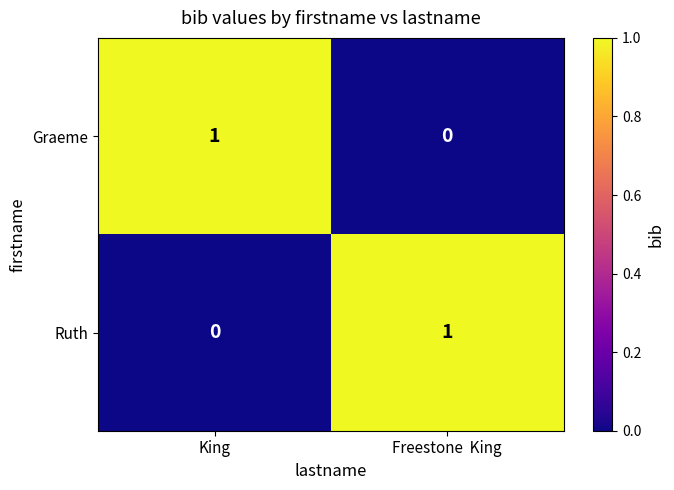

Reading left to right, what are all the values shown in this chart?

Graeme: King=1	Freestone  King=0
Ruth: King=0	Freestone  King=1